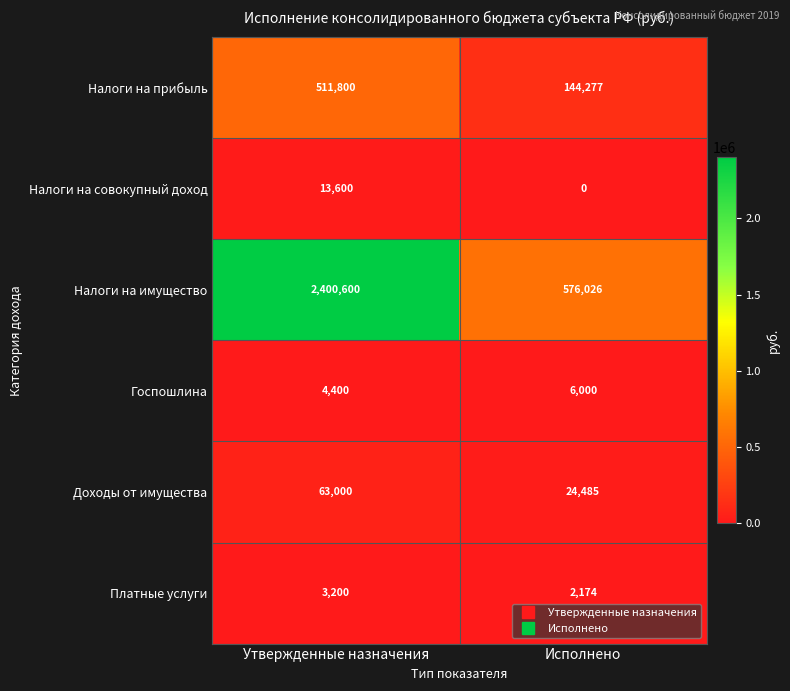

Reading left to right, transcribe all the data shown in this chart.

Налоги на прибыль: Утвержденные назначения=511800	Исполнено=144277
Налоги на совокупный доход: Утвержденные назначения=13600	Исполнено=0
Налоги на имущество: Утвержденные назначения=2400600	Исполнено=576026
Госпошлина: Утвержденные назначения=4400	Исполнено=6000
Доходы от имущества: Утвержденные назначения=63000	Исполнено=24485
Платные услуги: Утвержденные назначения=3200	Исполнено=2174